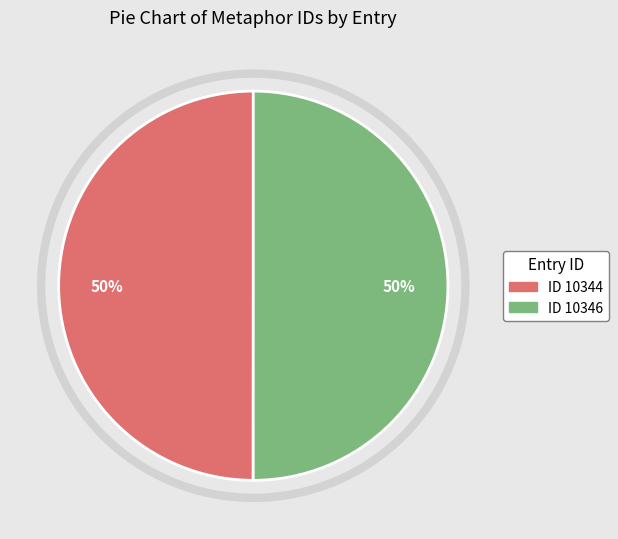

How many segments does this pie chart have?

2